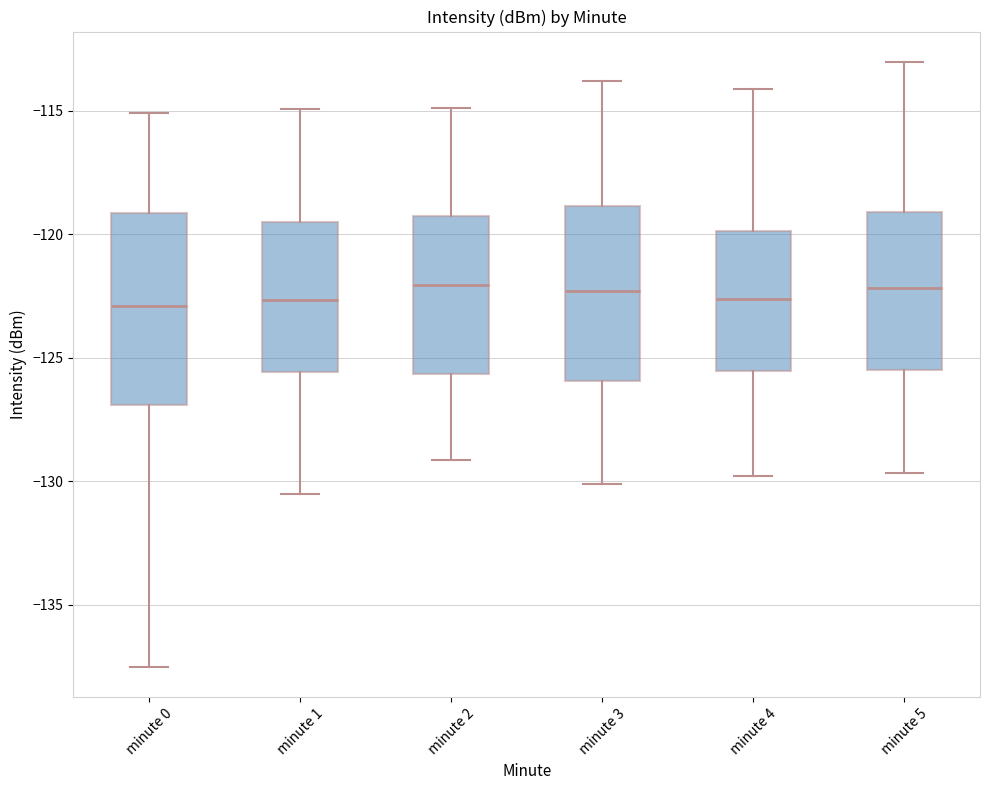

Where is the upper edge of the box for minute 2 on the y-axis? The values are not printed on the chart, so give them approximately, as read against the axis.

-119.5